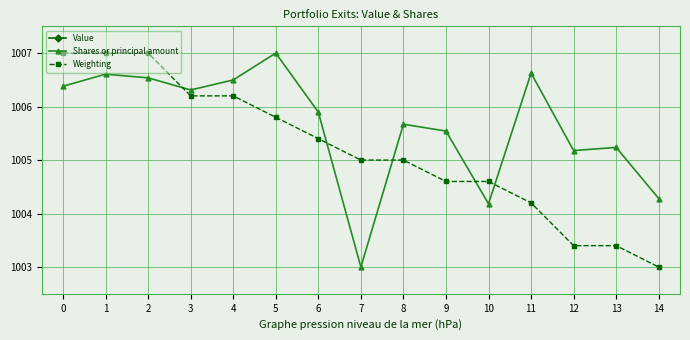

At which category is the sum across all series the highest?

1